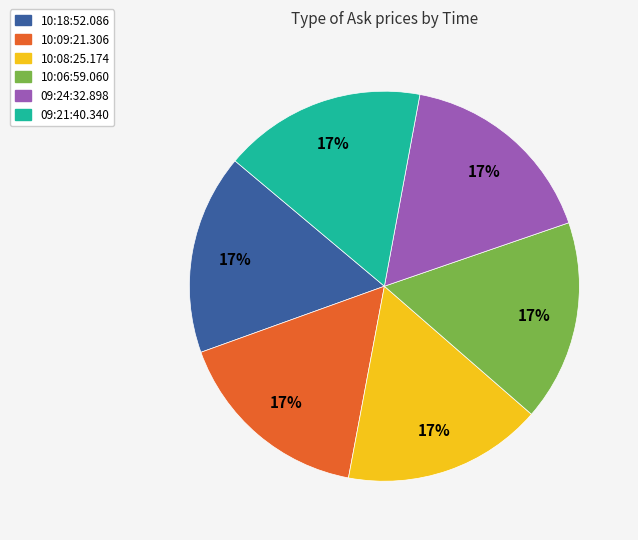

Does any single category account for the majority?

No